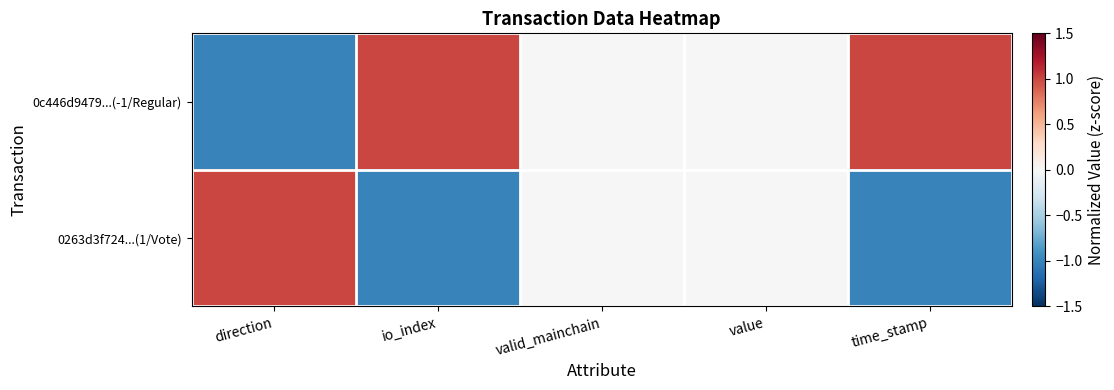

Reading left to right, what are all the values shown in this chart?

0c446d9479...(-1/Regular): direction=-1	io_index=1	valid_mainchain=0	value=0	time_stamp=1
0263d3f724...(1/Vote): direction=1	io_index=-1	valid_mainchain=0	value=0	time_stamp=-1